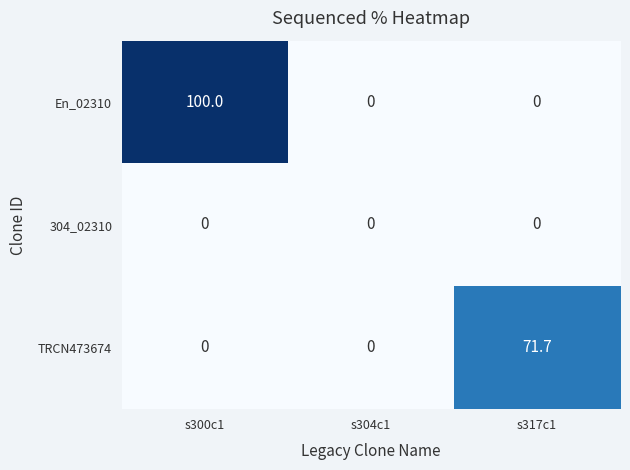

Count the number of categories in the chart.

3